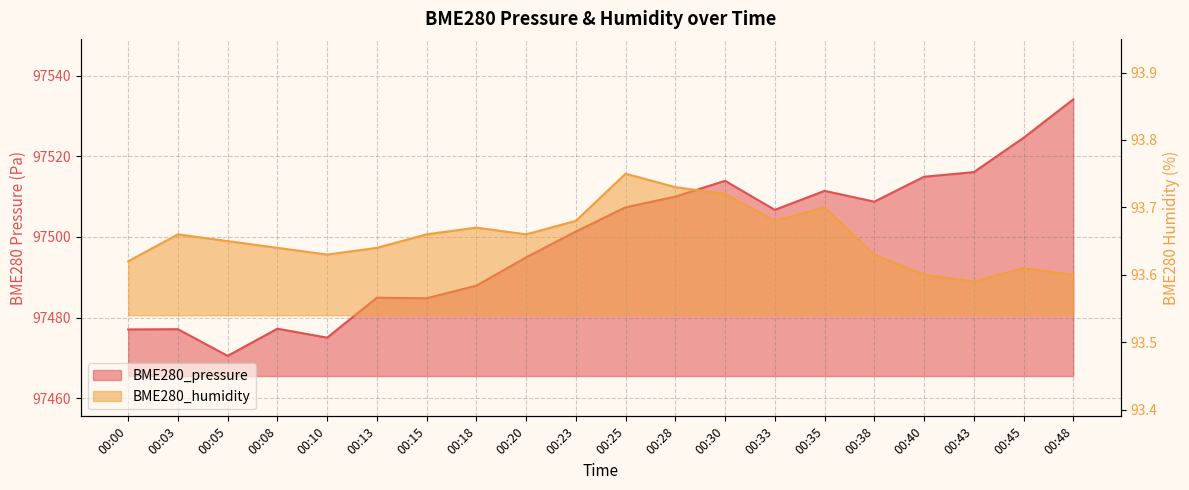

The value of BME280_pressure at 00:48 is 41479.1. True or false?

False